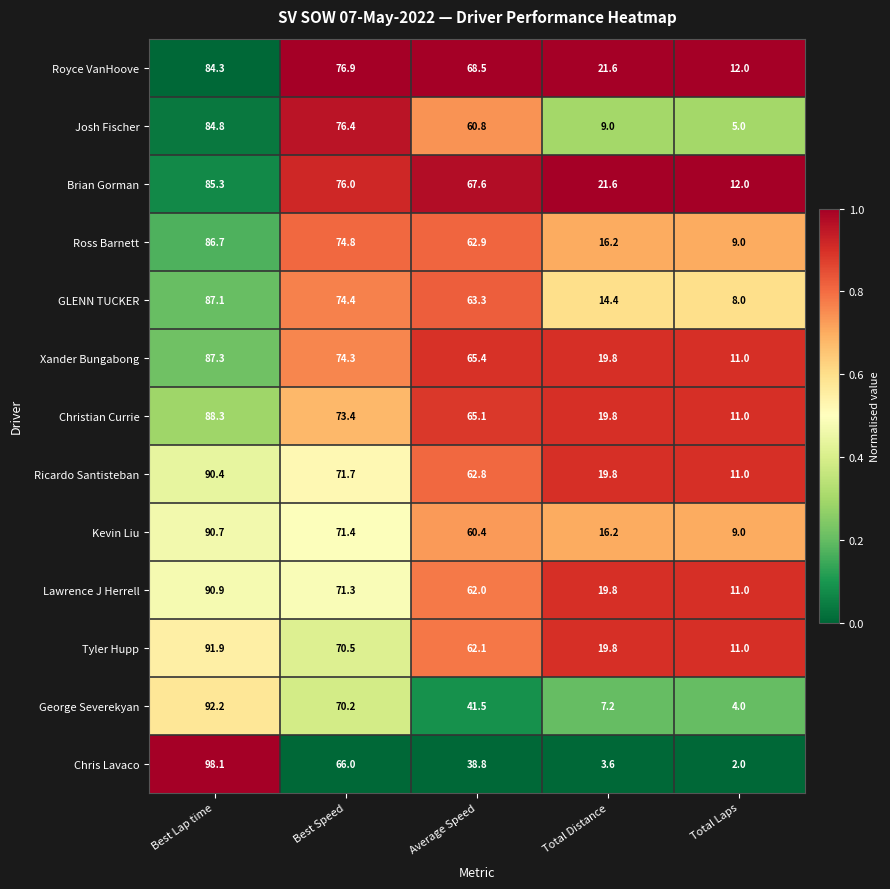

True or false: Tyler Hupp has a value of 70.5 at Best Speed.

True